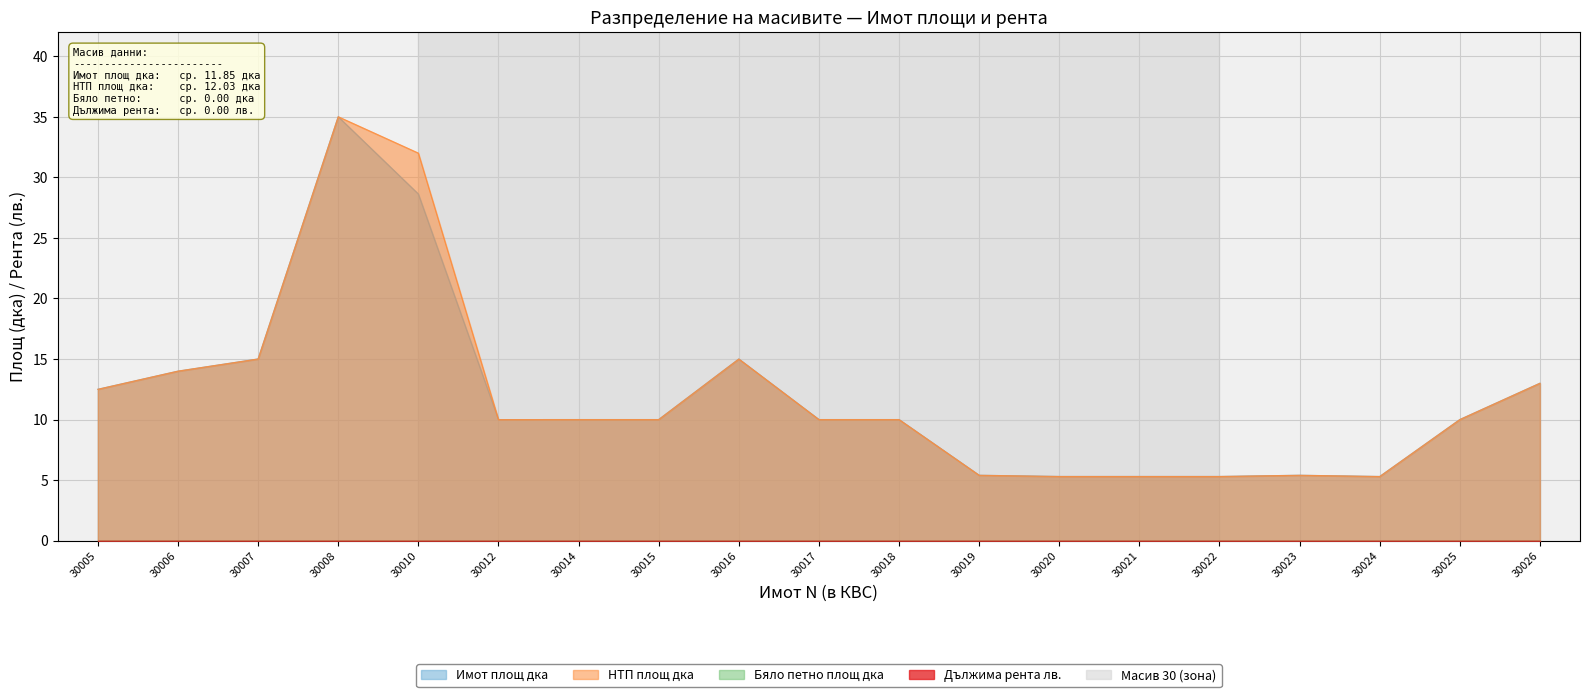

True or false: Имот площ дка and НТП площ дка intersect in this chart.

False